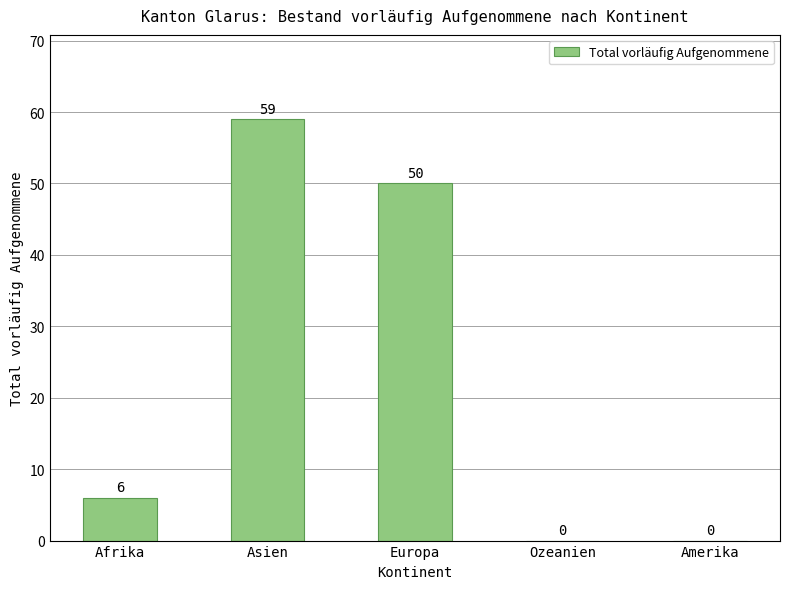

Reading left to right, extract all data points from this chart.

Afrika=6	Asien=59	Europa=50	Ozeanien=0	Amerika=0